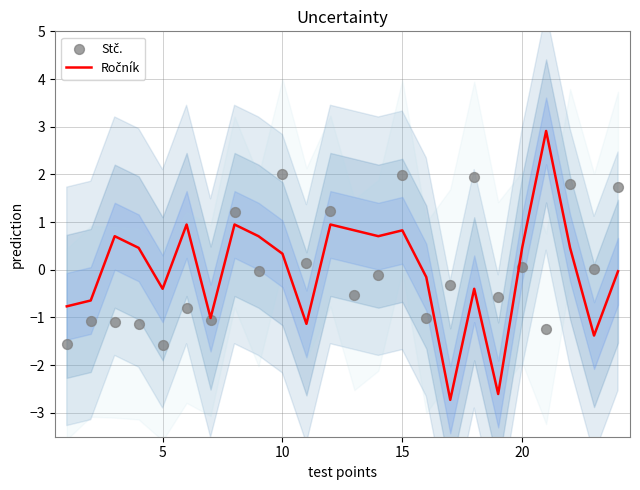

At how many categories does at least one series exceed 0?

17